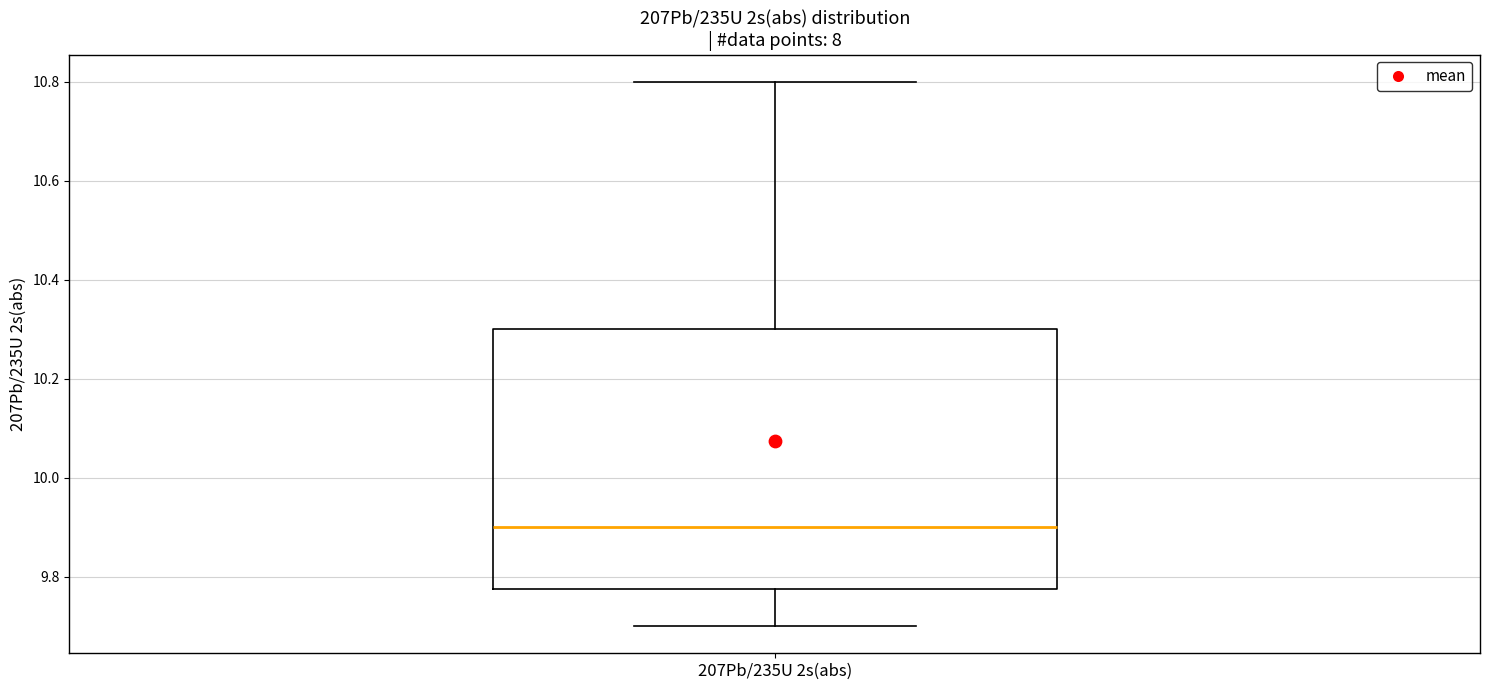

Read this box plot against the y-axis: the position of the median line, the range covered by the box, and the ends of both whiskers. The values are not printed on the chart, so give them approximately, as read against the axis.

median 9.90, box 9.78 to 10.30, whiskers 9.70 to 10.80